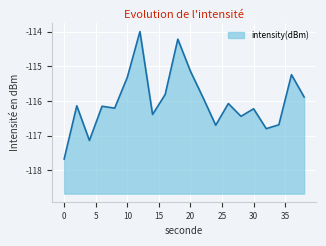

Rank the categories by value from lowest to highest.

0, 4, 32, 24, 34, 28, 14, 30, 8, 6, 2, 26, 22, 38, 16, 10, 36, 20, 18, 12